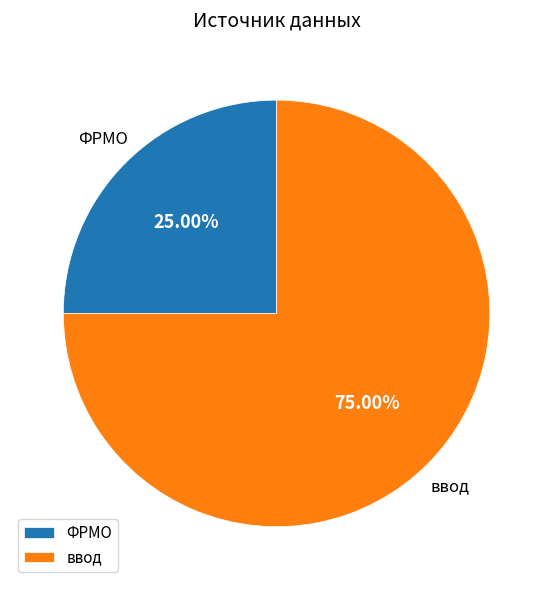

Rank the categories by value from highest to lowest.

ввод, ФРМО